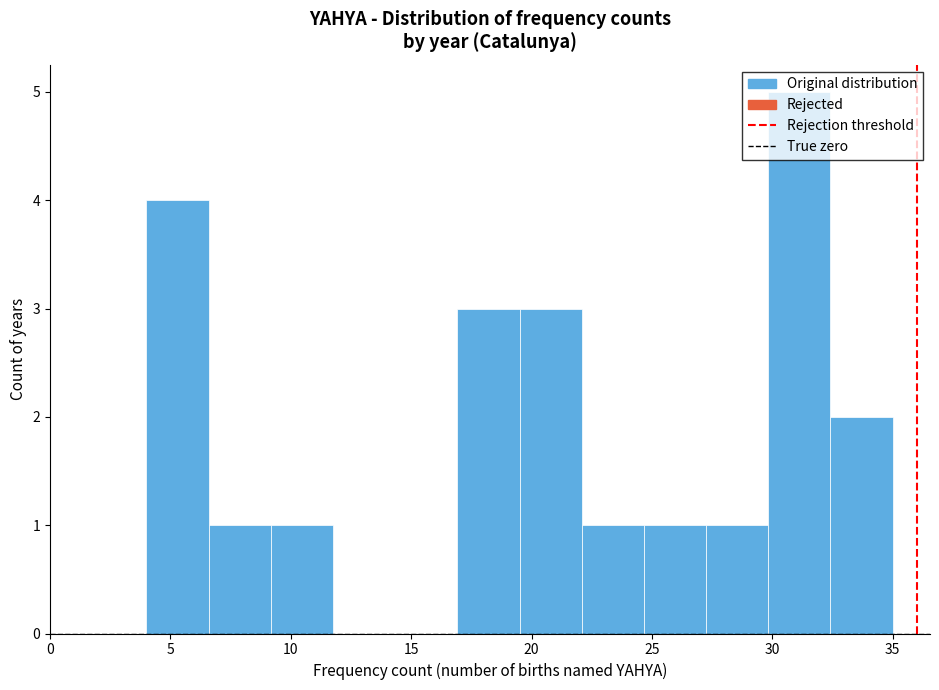

Reading left to right, transcribe this chart: for each bar, give the range it covers on the x-axis and its height. Neither the bar edges nor the heights are printed on the chart, so give them approximately, as read against the axes.

4.0 to 6.5: 4
6.5 to 9.0: 1
9.0 to 12.0: 1
12.0 to 14.5: 0
14.5 to 17.0: 0
17.0 to 19.5: 3
19.5 to 22.0: 3
22.0 to 24.5: 1
24.5 to 27.5: 1
27.5 to 30.0: 1
30.0 to 32.5: 5
32.5 to 35.0: 2